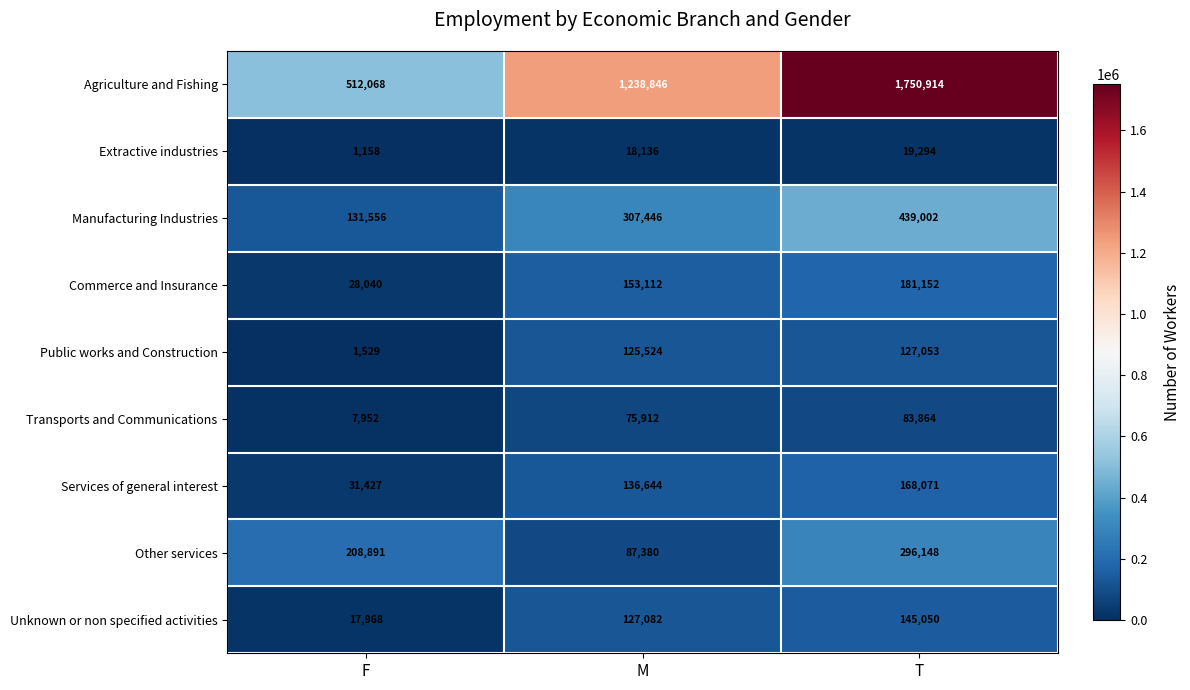

What value does the Unknown or non specified activities series have at F?

17968